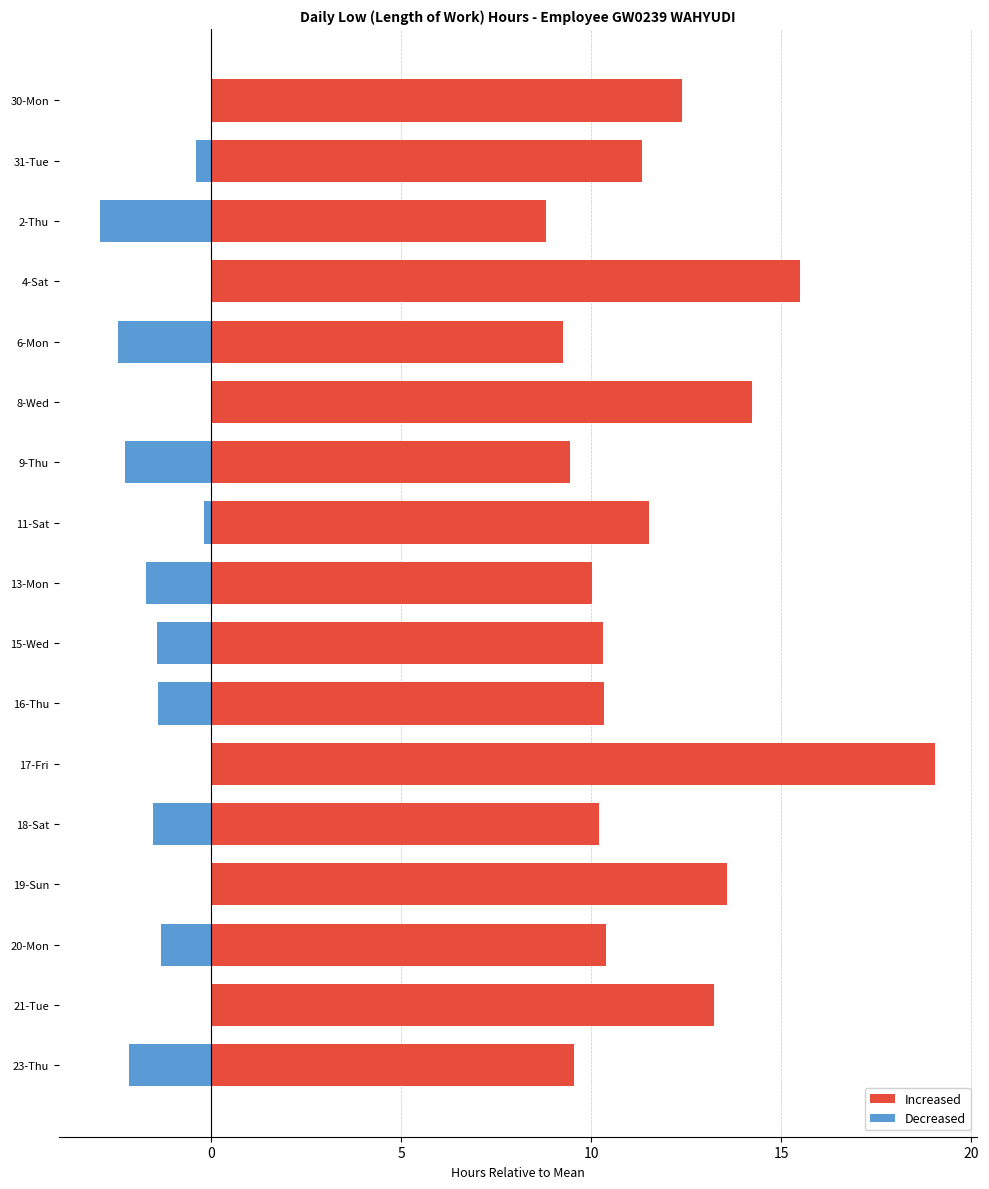

What are all the series names shown in the legend?

Increased, Decreased